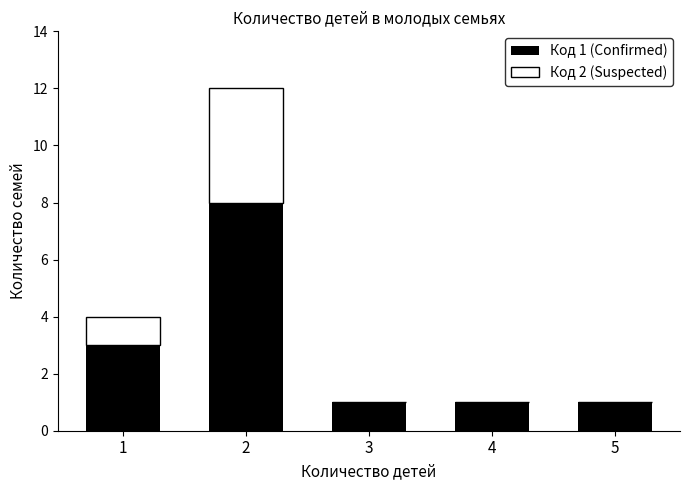

Count the number of categories in the chart.

5